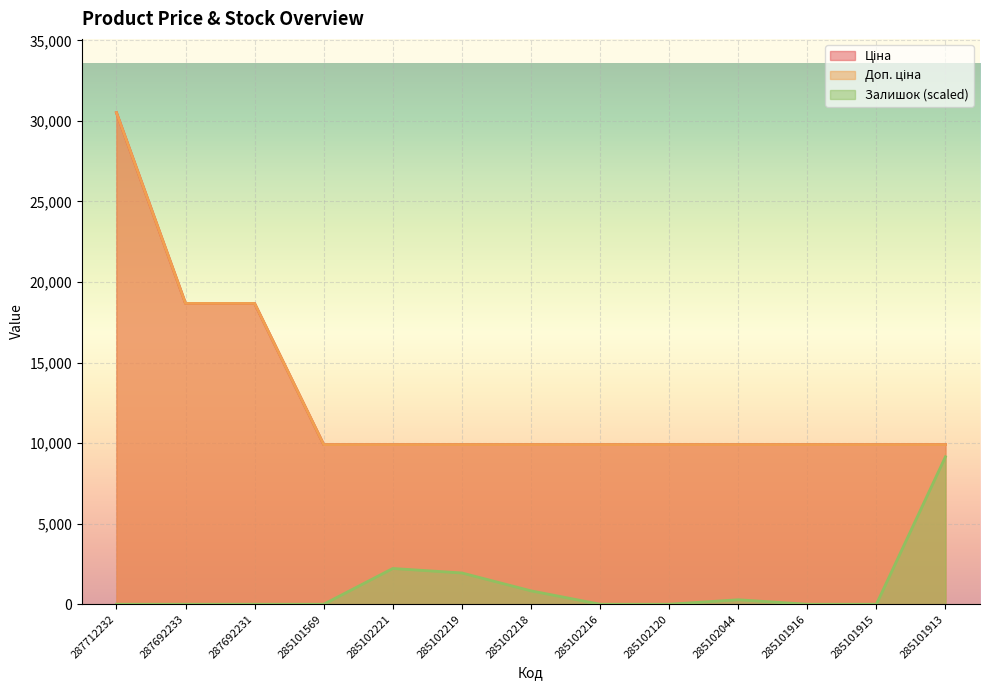

What is the approximate value of Ціна at 285101915?

9908.5